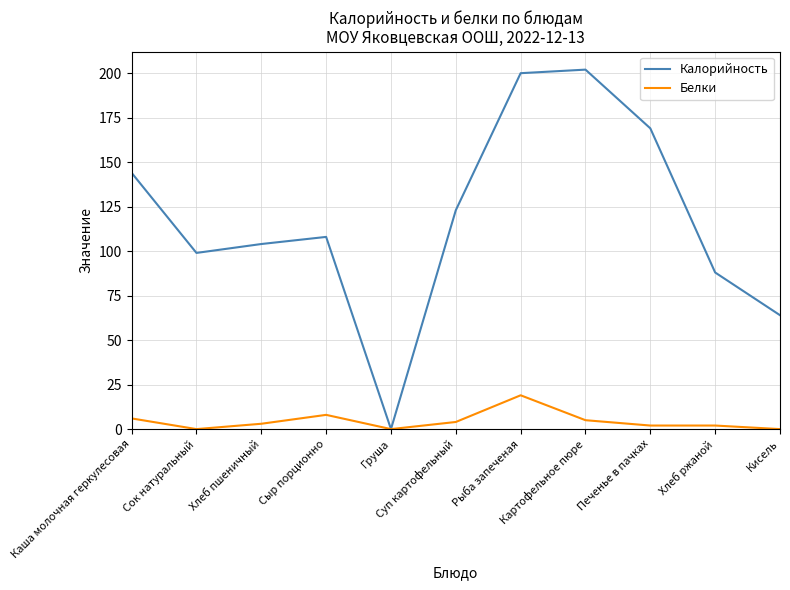

How many interior local valleys does the Калорийность series have?

2